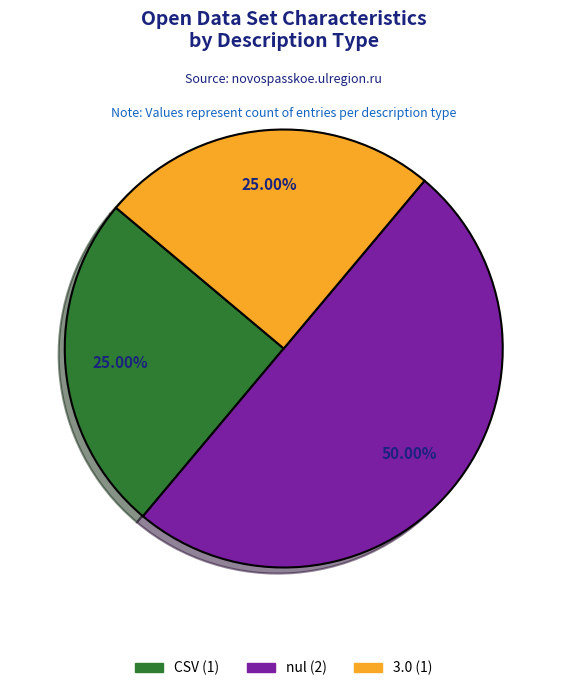

Count the number of slices in the pie.

3